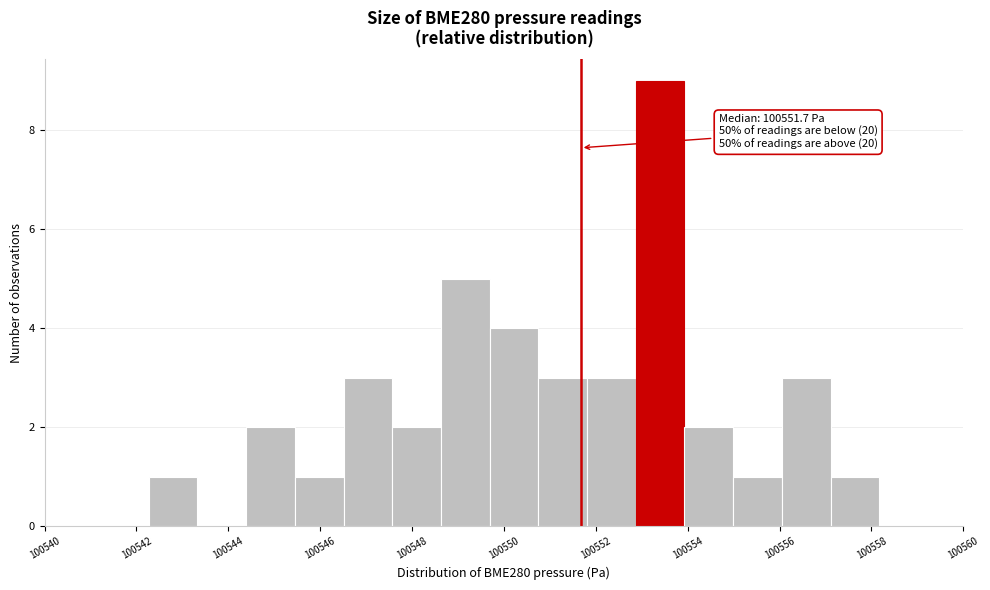

Which range on the x-axis has the tallest bar?

100552.8 to 100554.0